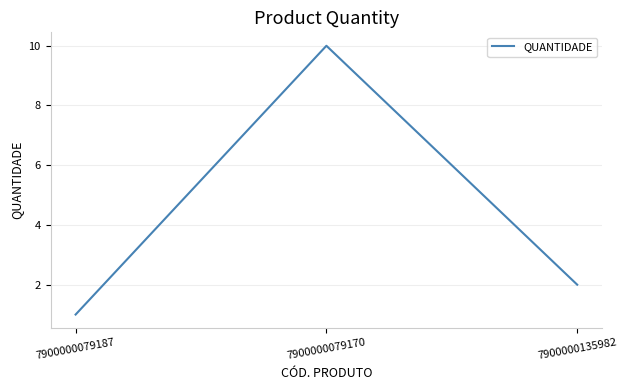

List the labels in order of value, smallest first.

7900000079187, 7900000135982, 7900000079170